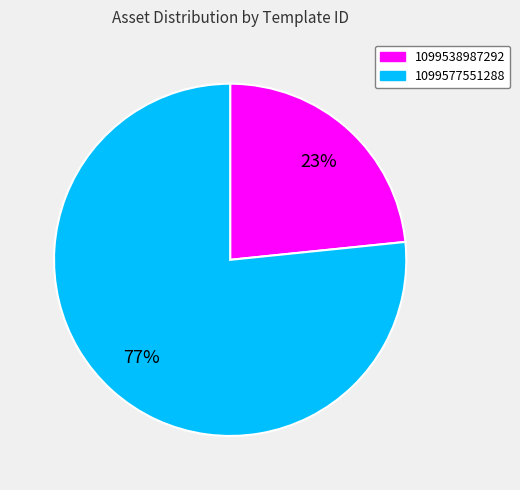

True or false: 1099577551288 accounts for 77% of the total.

True